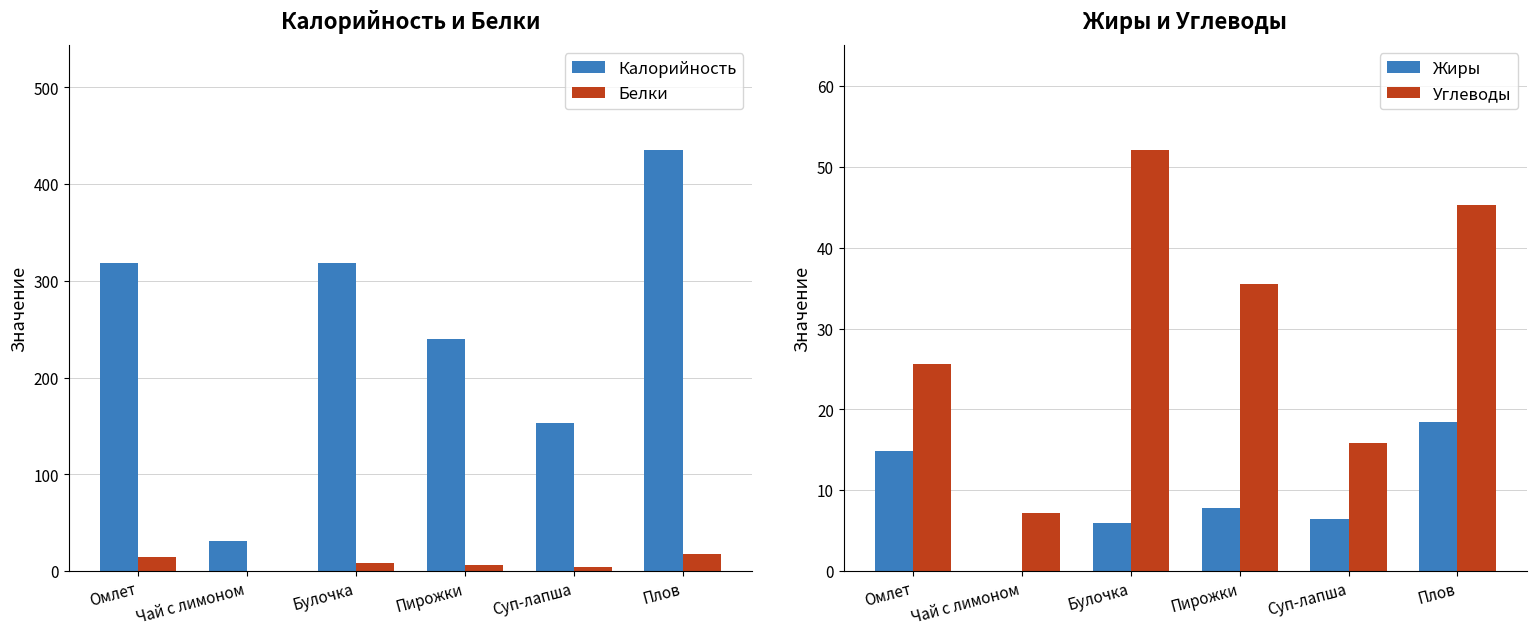

What is the total value across all series at Чай с лимоном?

38.3